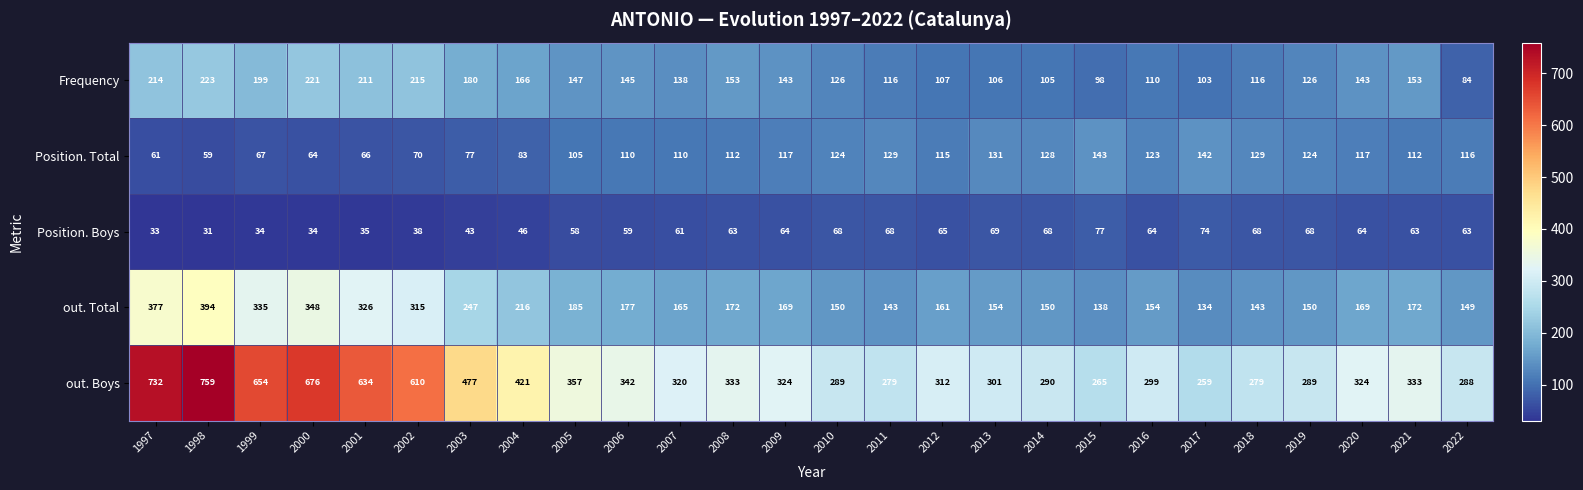

Read the out. Total value at 2009, to the nearest 50.

150